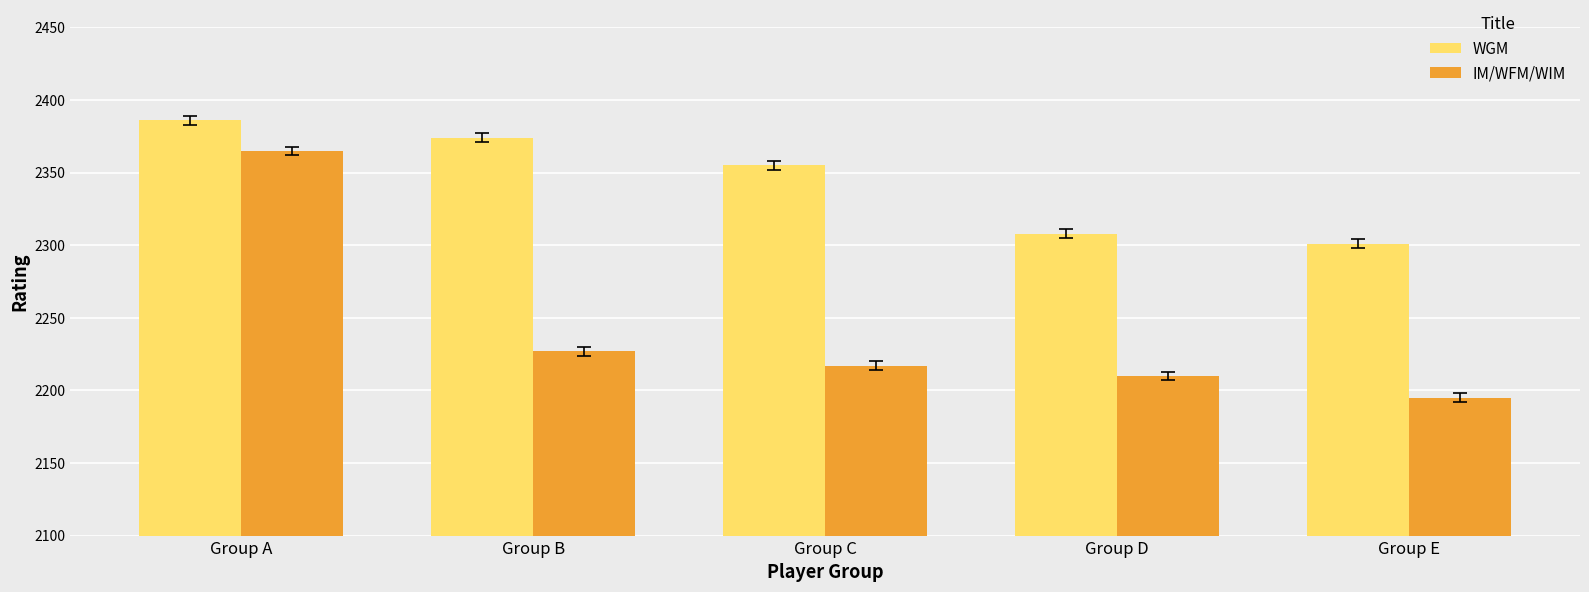

Rank the series at Group D from lowest to highest value.

IM/WFM/WIM, WGM